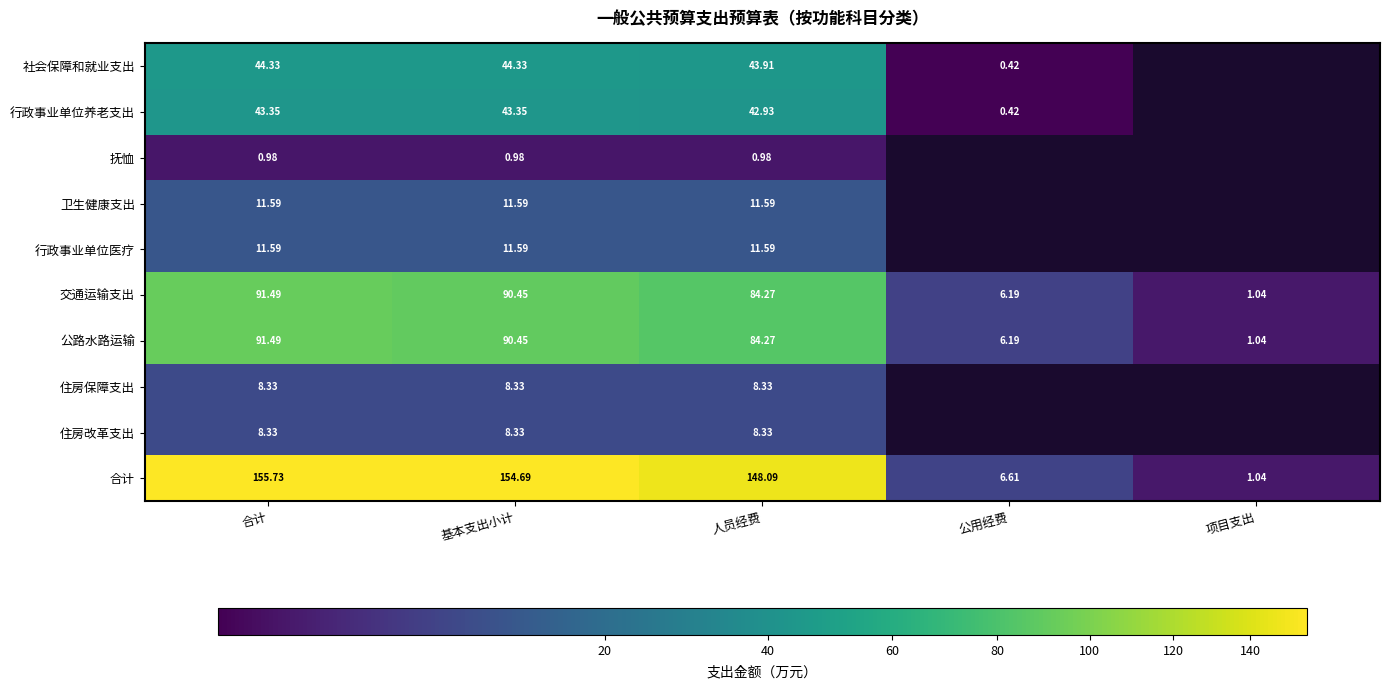

Where does the 交通运输支出 series first go above 84?

合计